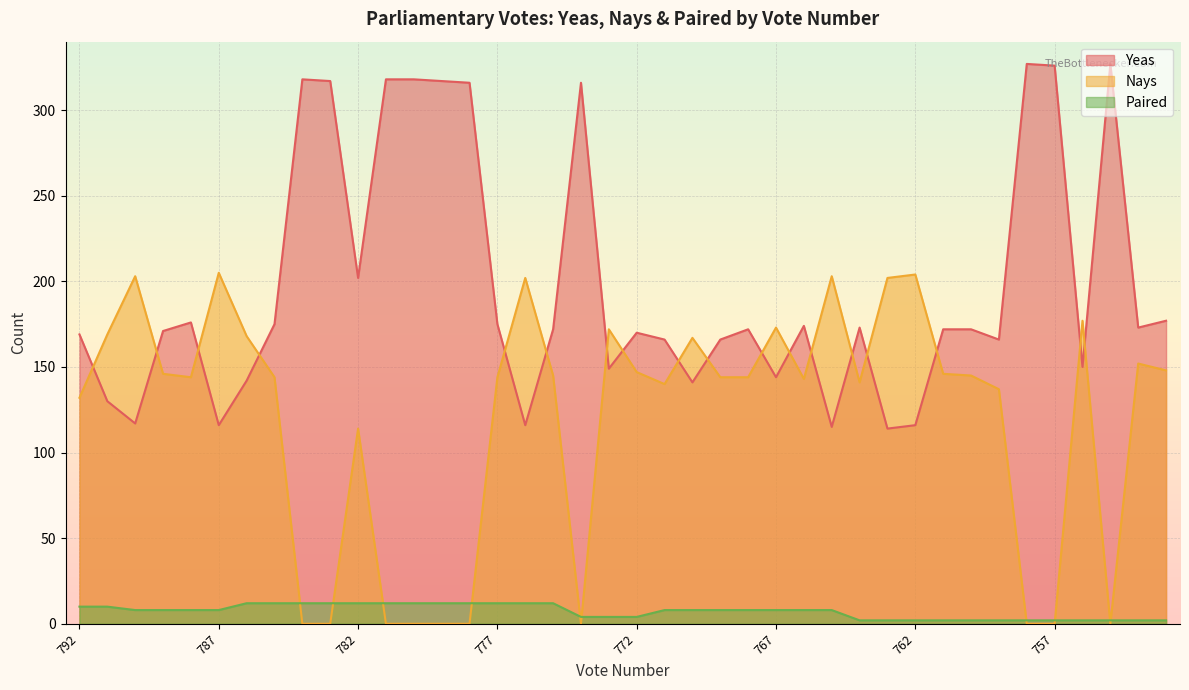

Reading right to left, list all the values displayed in this chart.

Yeas: 177	173	327	150	326	327	166	172	172	116	114	173	115	174	144	172	166	141	166	170	149	316	172	116	175	316	317	318	318	202	317	318	175	142	116	176	171	117	130	169
Nays: 148	152	0	177	0	0	137	145	146	204	202	141	203	143	173	144	144	167	140	147	172	0	145	202	144	0	0	0	0	114	0	0	144	168	205	144	146	203	169	132
Paired: 2	2	2	2	2	2	2	2	2	2	2	2	8	8	8	8	8	8	8	4	4	4	12	12	12	12	12	12	12	12	12	12	12	12	8	8	8	8	10	10